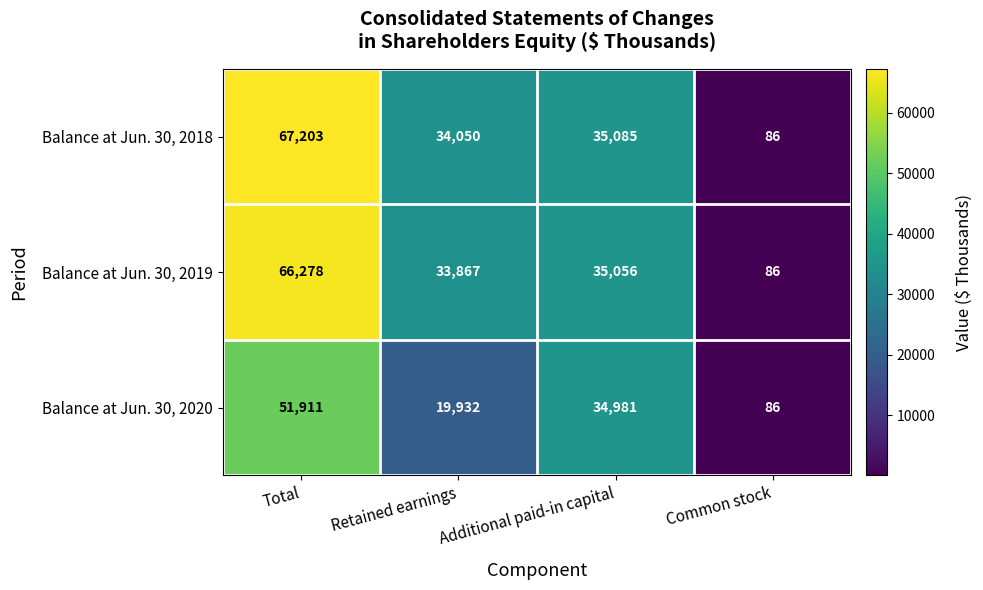

Which category has the highest value across all series?

Total